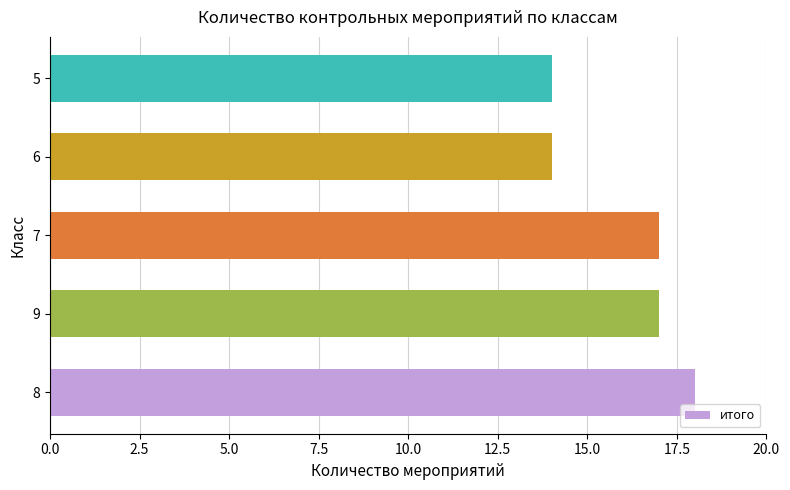

What is the smallest value displayed?

14